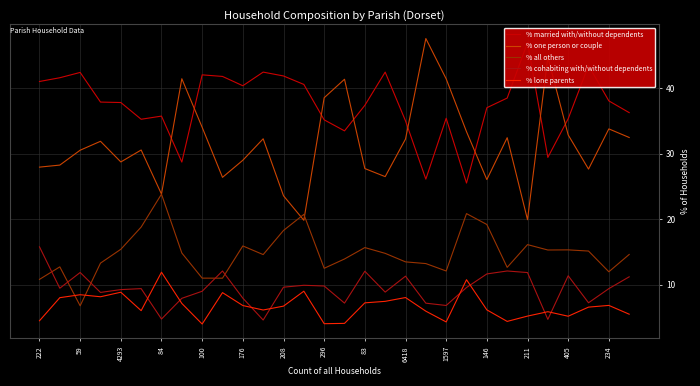

Read the % all others value at 208.

18.3